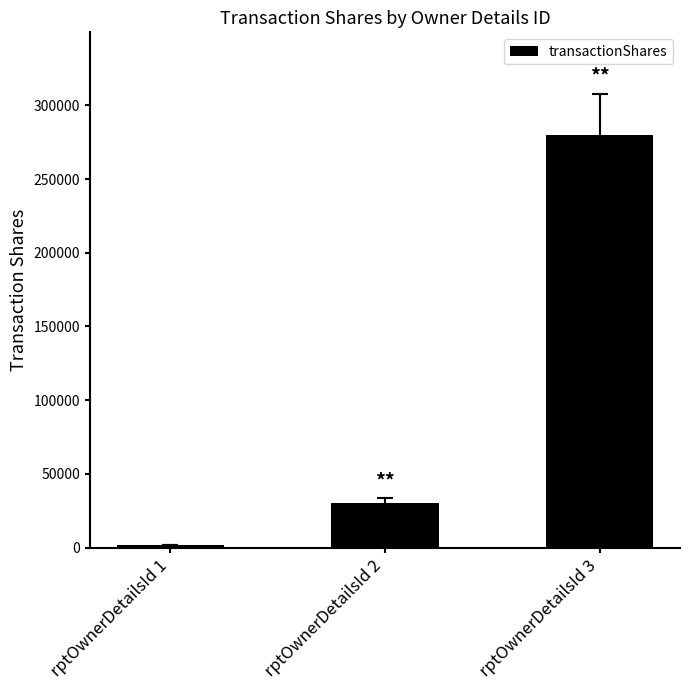

How many data points does each series have?

3